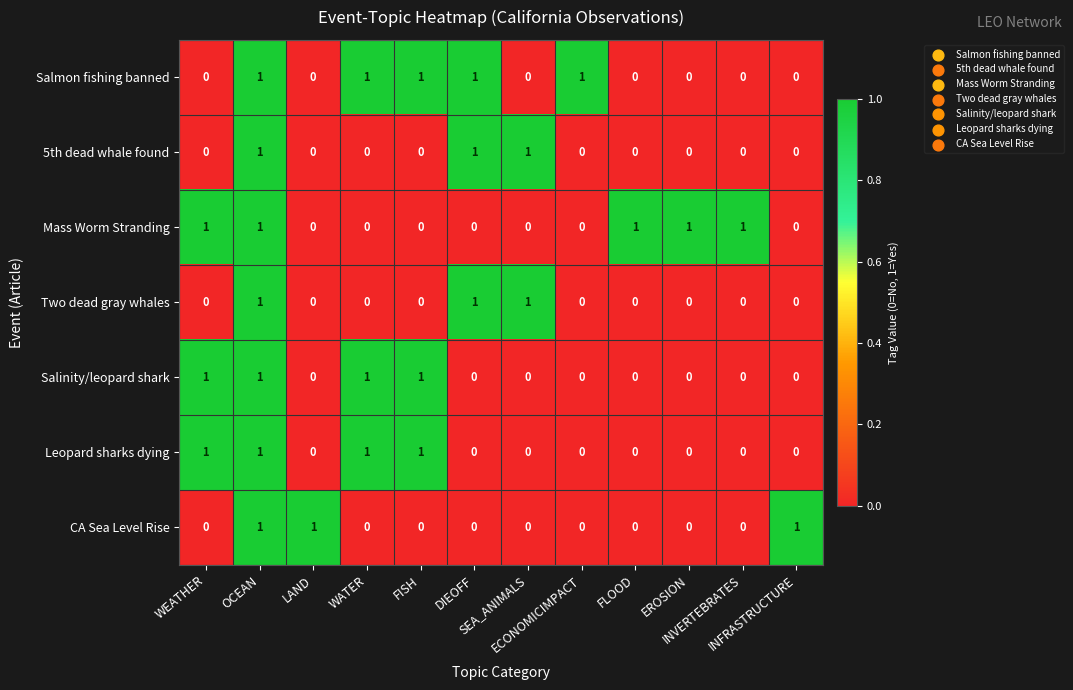

What is the sum of all Leopard sharks dying values?

4